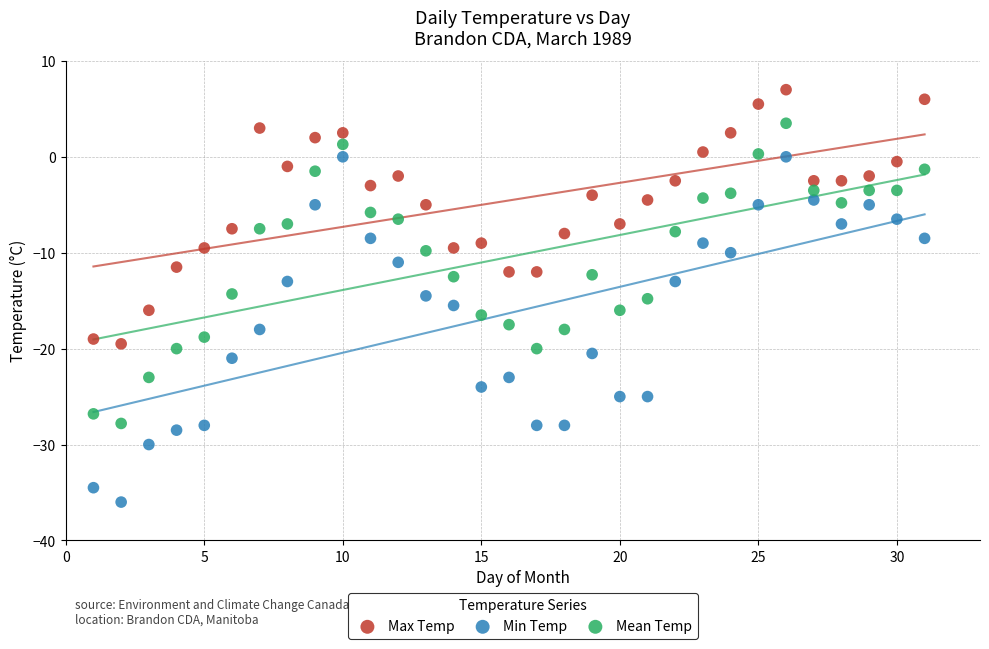

Across all data points, what is the range of X values (max minus min)?

30.0